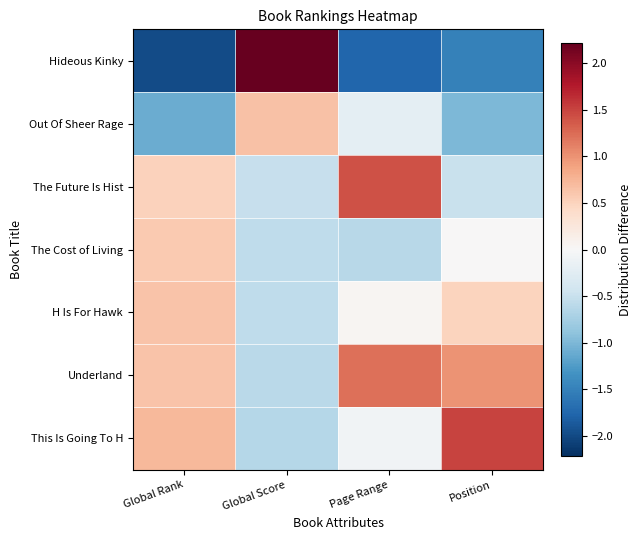

At Position, list the series in order from largest to smallest.

This Is Going To H, Underland, H Is For Hawk, The Cost of Living, The Future Is Hist, Out Of Sheer Rage, Hideous Kinky